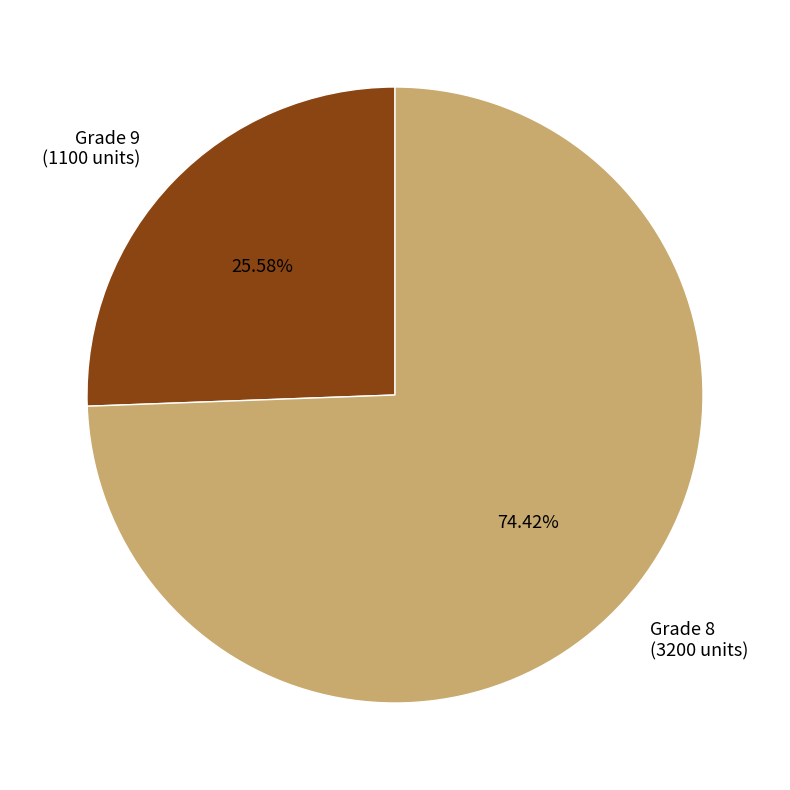

Is the sum of Grade 9 (1100 units) and Grade 8 (3200 units) greater than half?

Yes